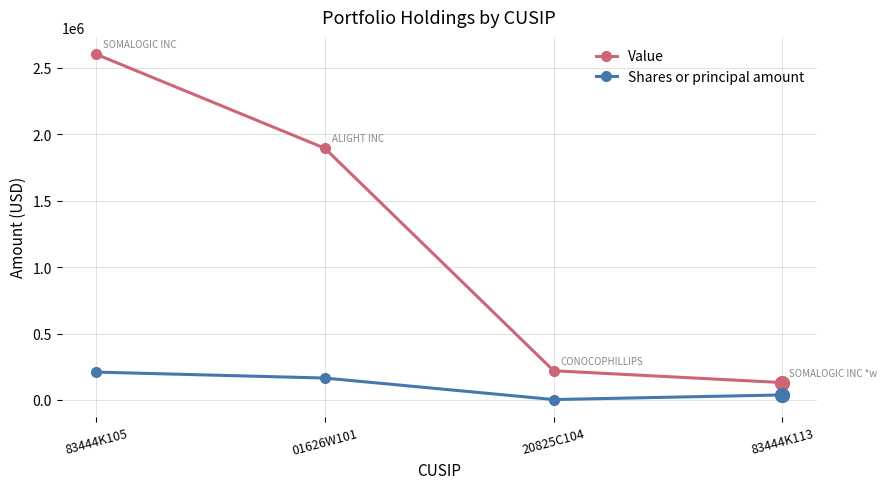

What is the average value of the Value series?

1211750